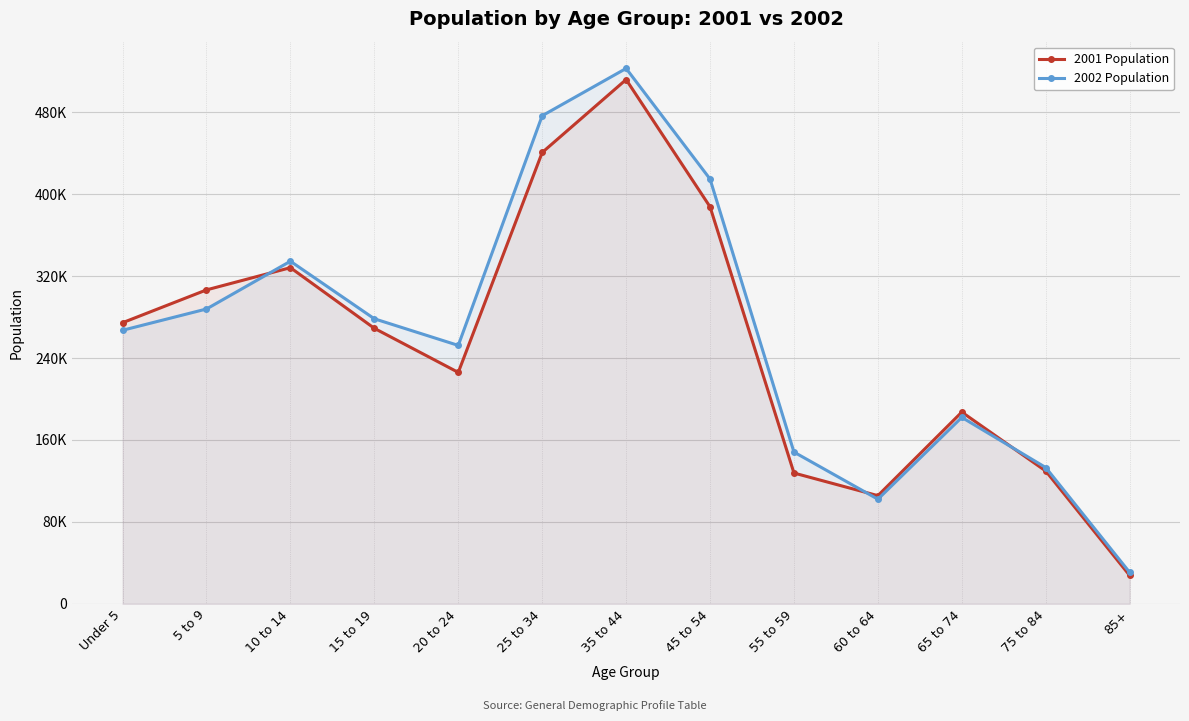

How many times do 2001 Population and 2002 Population cross each other?

3